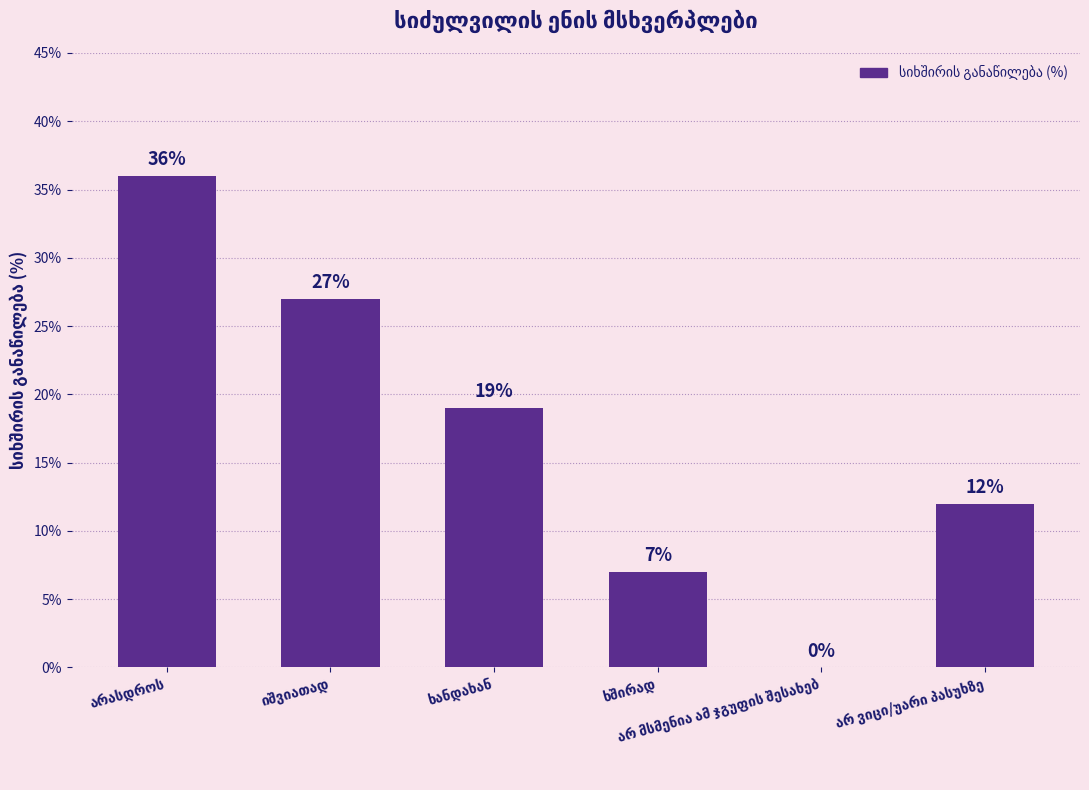

What is the sum of all values?

101